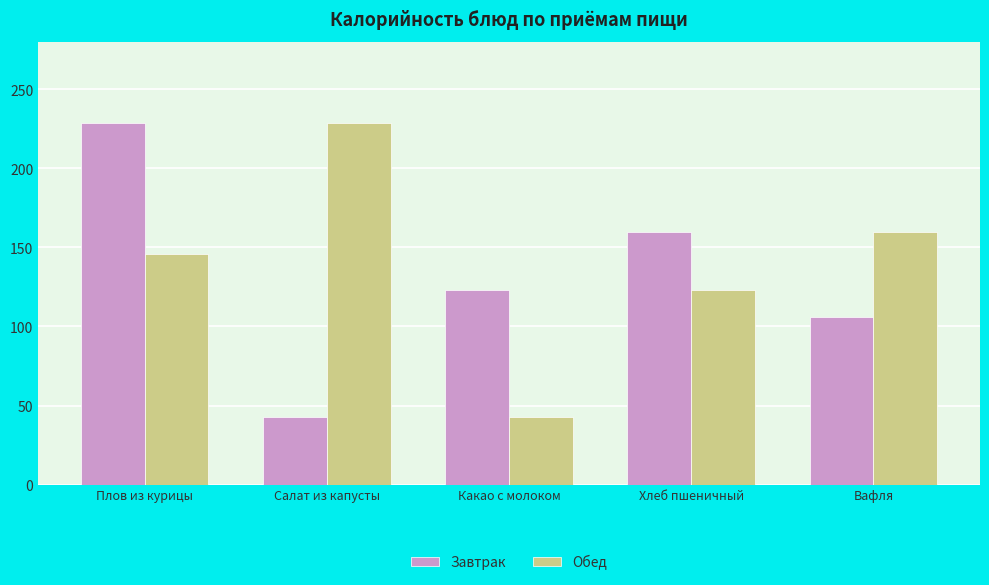

What is the value of the Обед bar at the 3rd from the left?

43.0